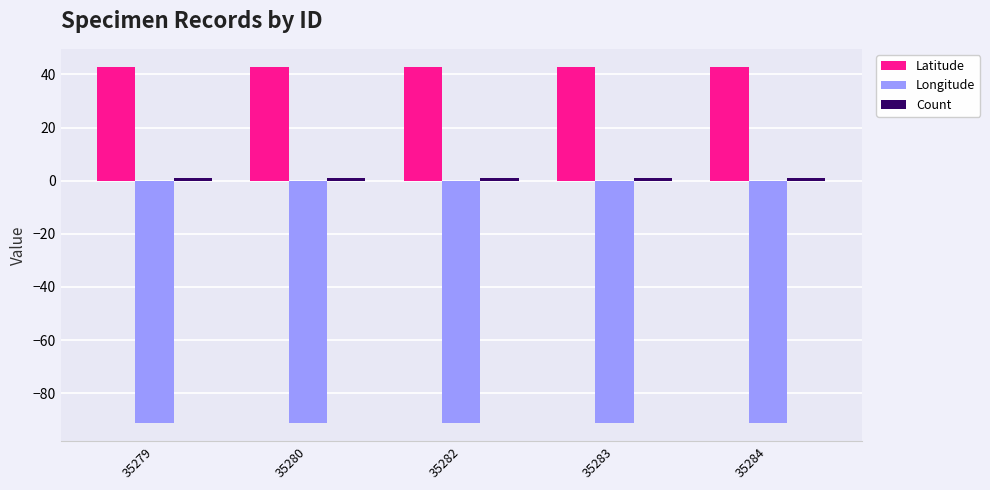

What is the sum of all Longitude values?

-456.8